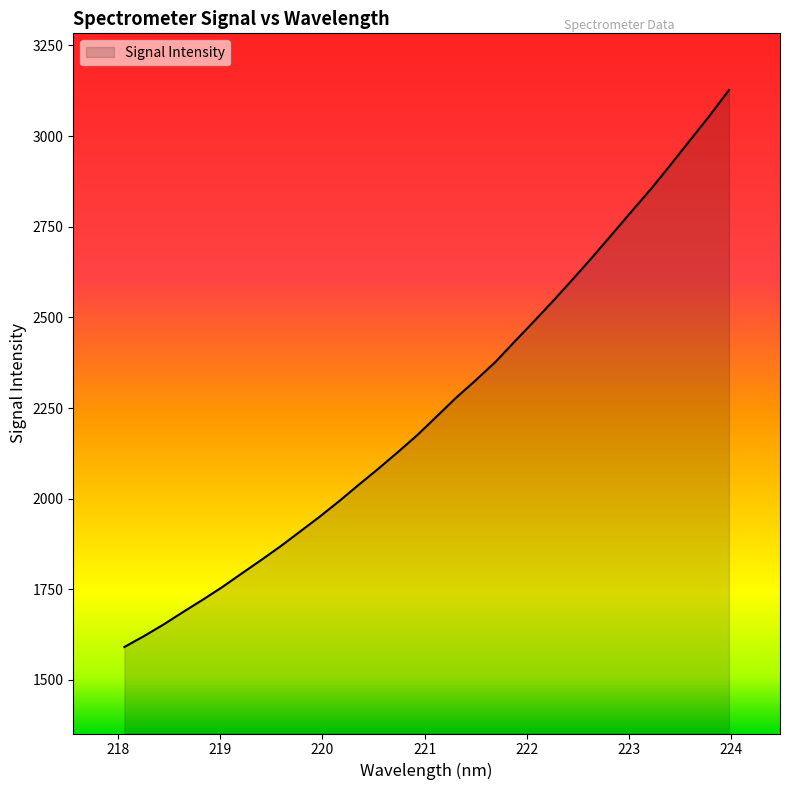

What is the greatest value displayed?

3127.0